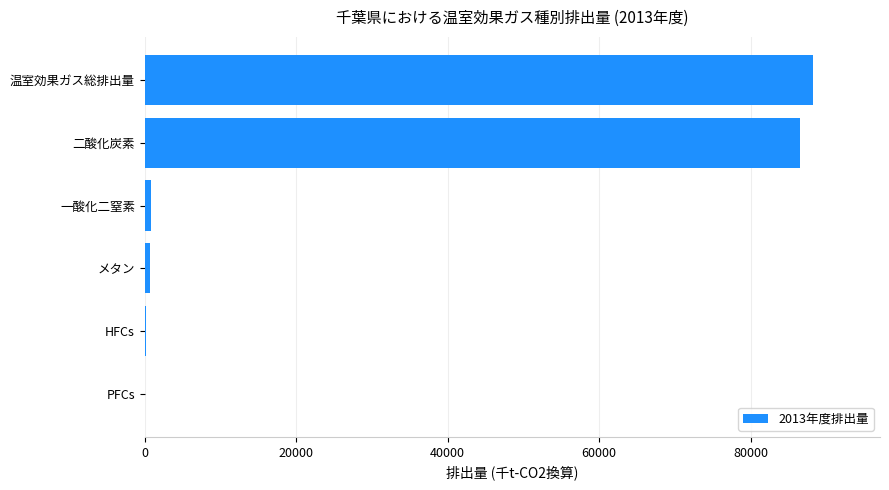

What is the greatest value displayed?

88273.7